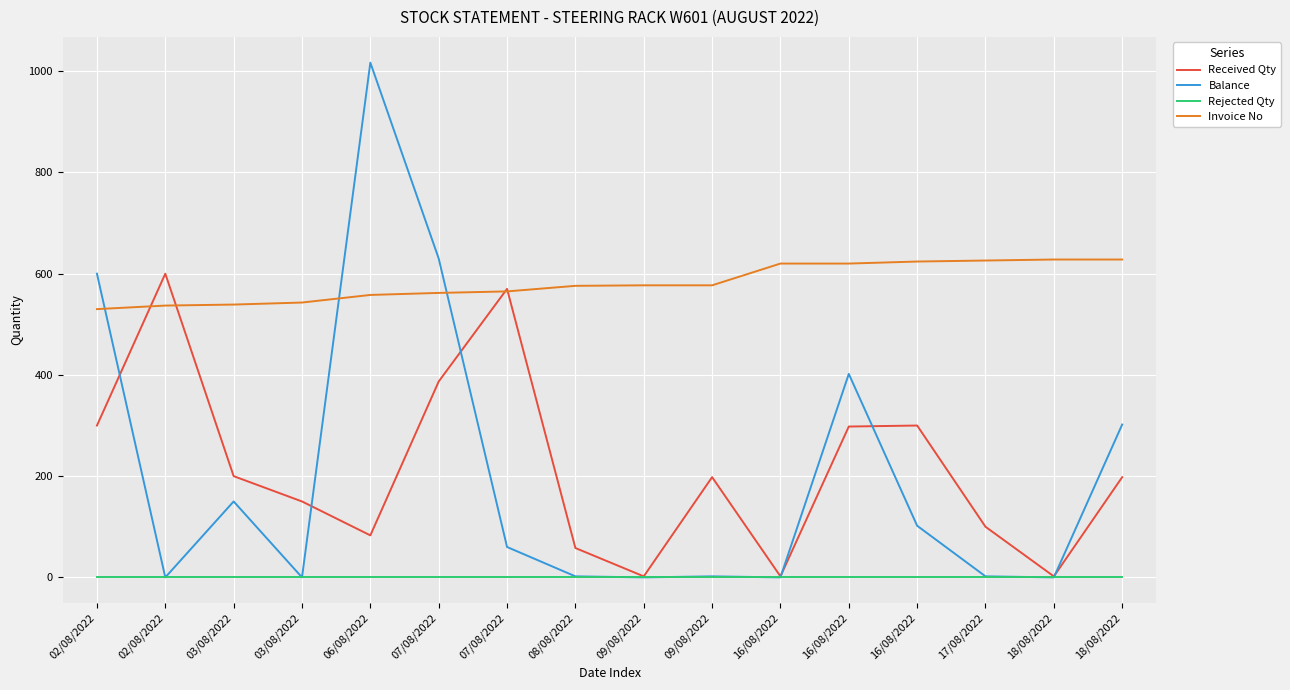

Rank the categories by Balance value from lowest to highest.

02/08/2022, 03/08/2022, 09/08/2022, 16/08/2022, 18/08/2022, 08/08/2022, 09/08/2022, 17/08/2022, 07/08/2022, 16/08/2022, 03/08/2022, 18/08/2022, 16/08/2022, 02/08/2022, 07/08/2022, 06/08/2022